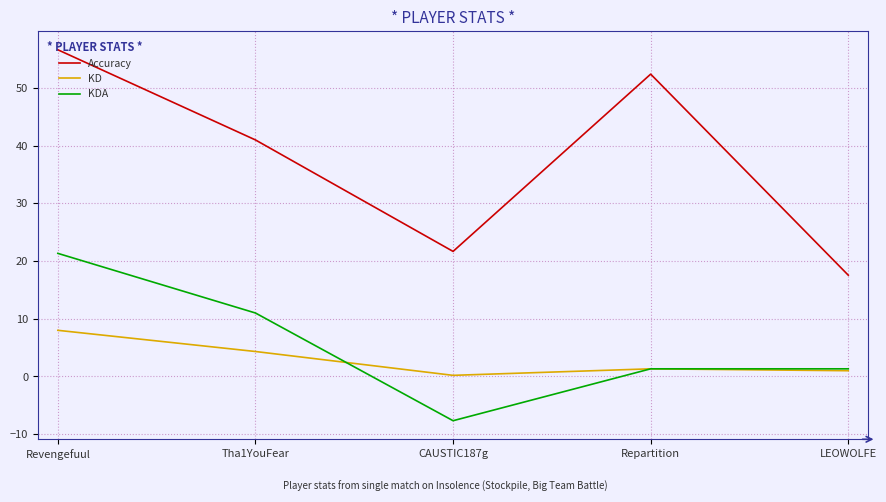

What is the sum of all KD values?

14.9